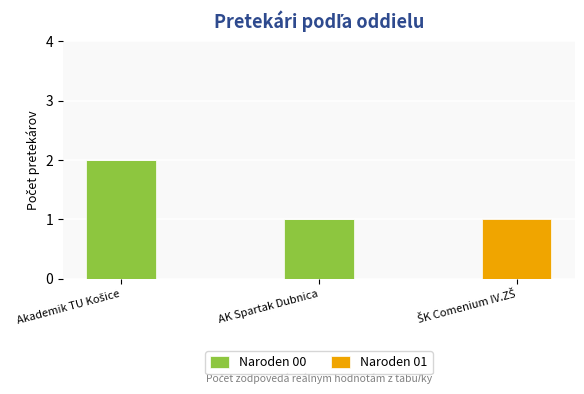

Is it true that Naroden 00 equals 1 at AK Spartak Dubnica?

True